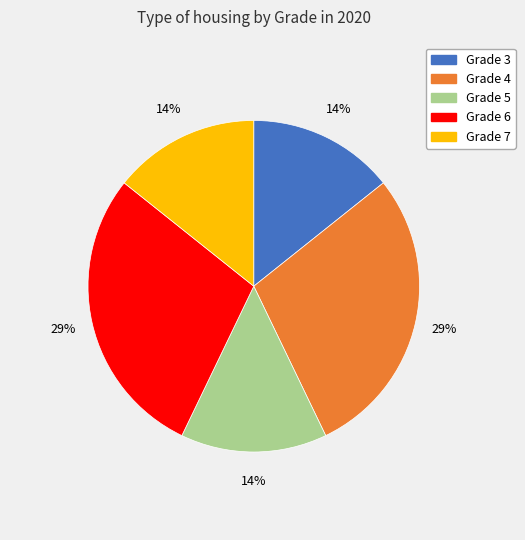

Is there a majority slice in this chart?

No